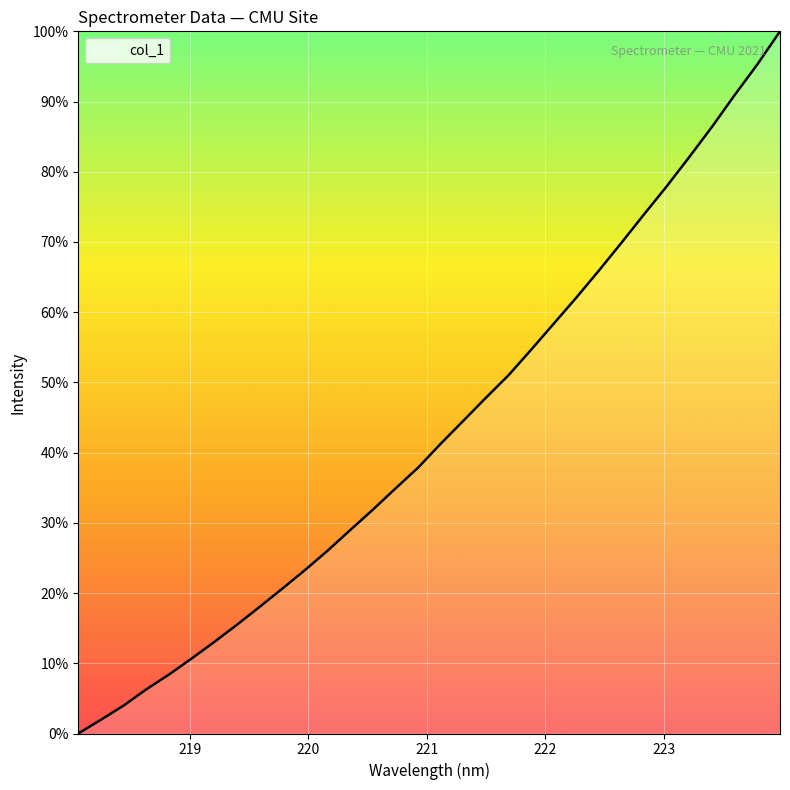

What is the maximum value shown in the chart?

100.0